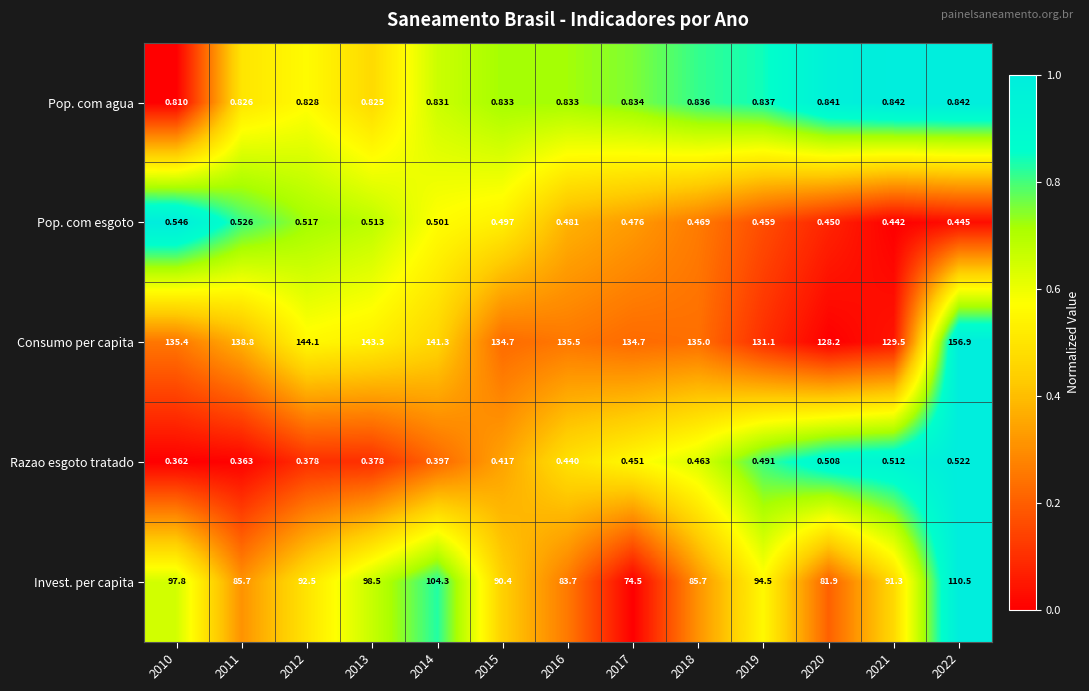

How many categories are shown in the chart?

13